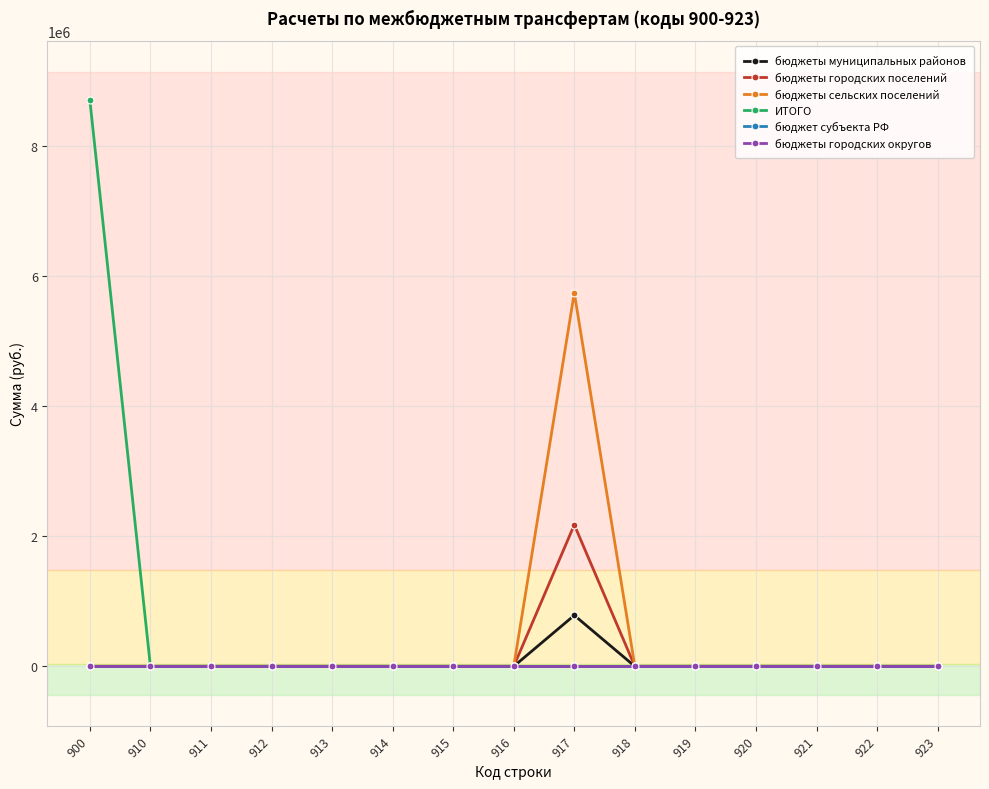

True or false: бюджеты городских поселений and бюджеты сельских поселений cross at least once.

False